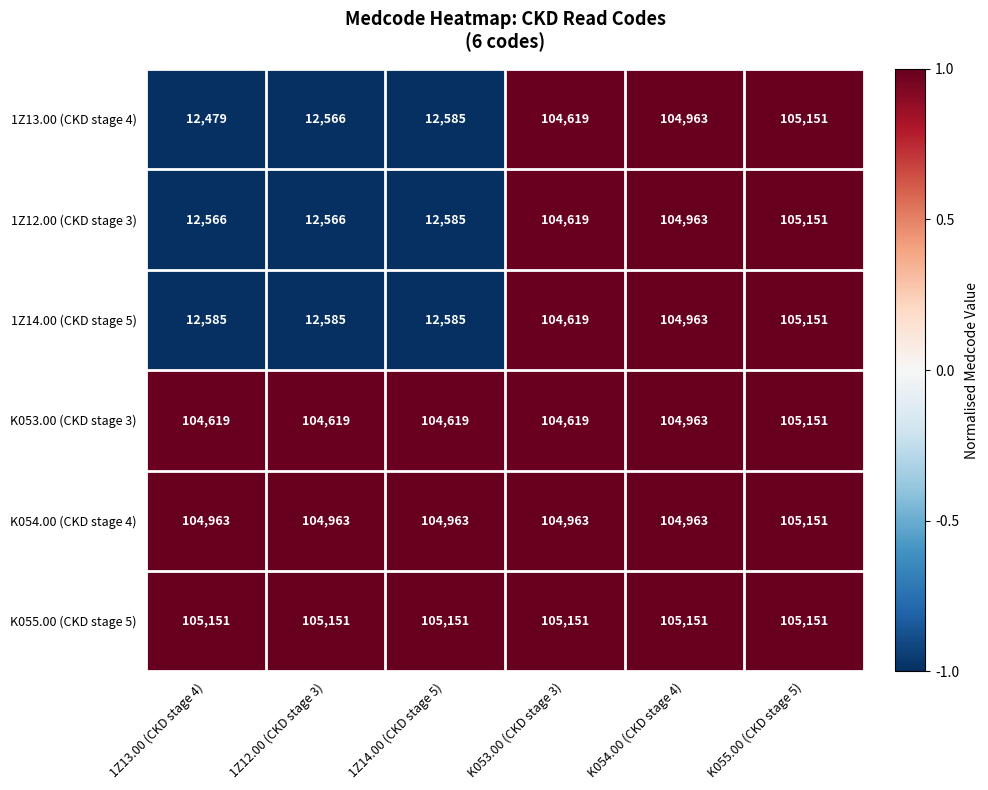

What is the average value of the 1Z14.00 (CKD stage 5) series?

58748